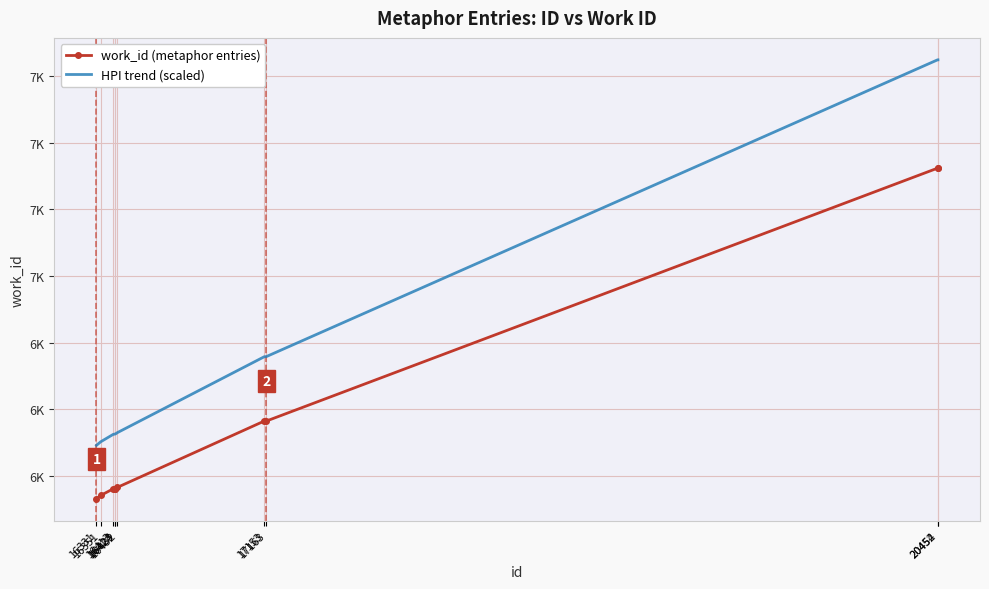

What are all the series names shown in the legend?

work_id (metaphor entries), HPI trend (scaled)